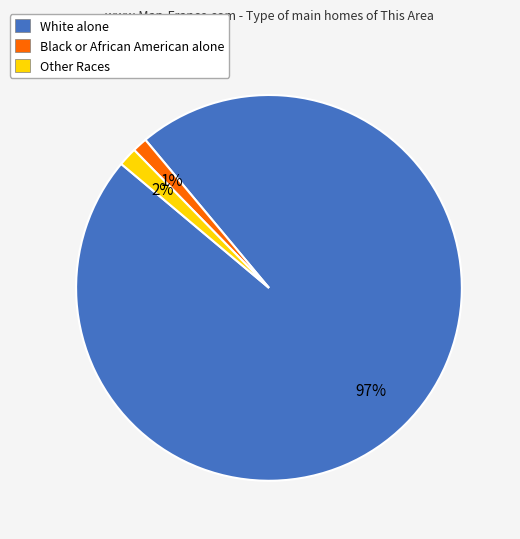

Do White alone and Other Races together represent more than half of the pie?

Yes